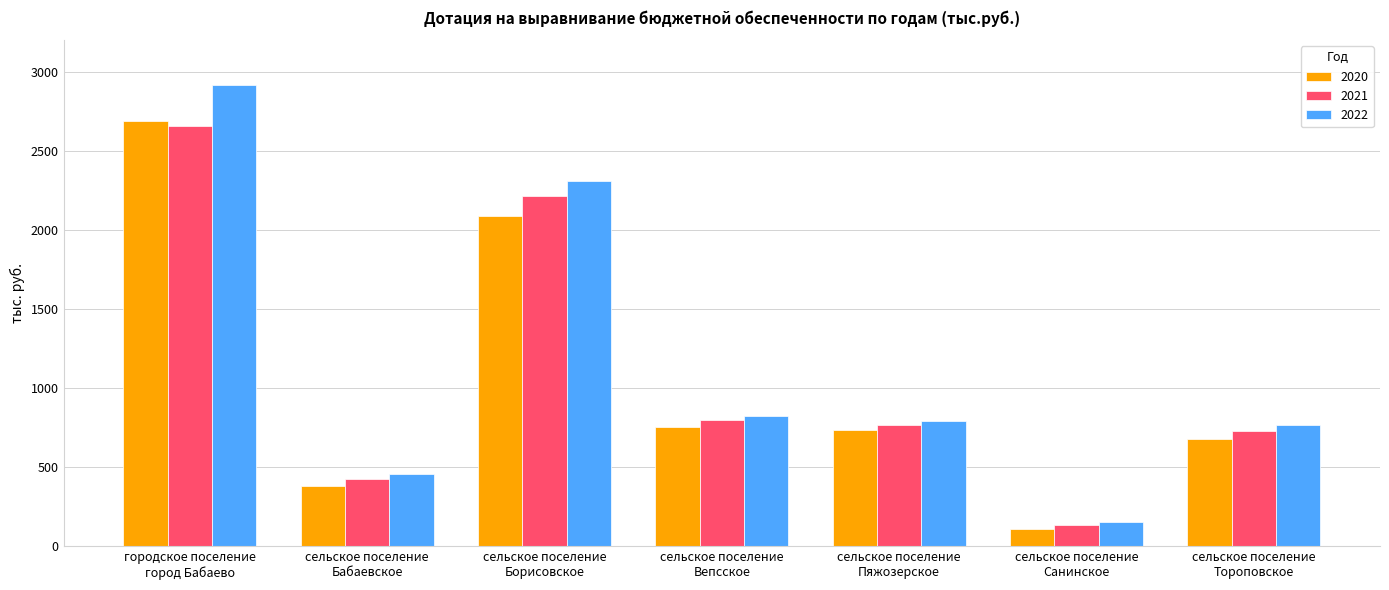

What is the minimum value for 2021?

136.9